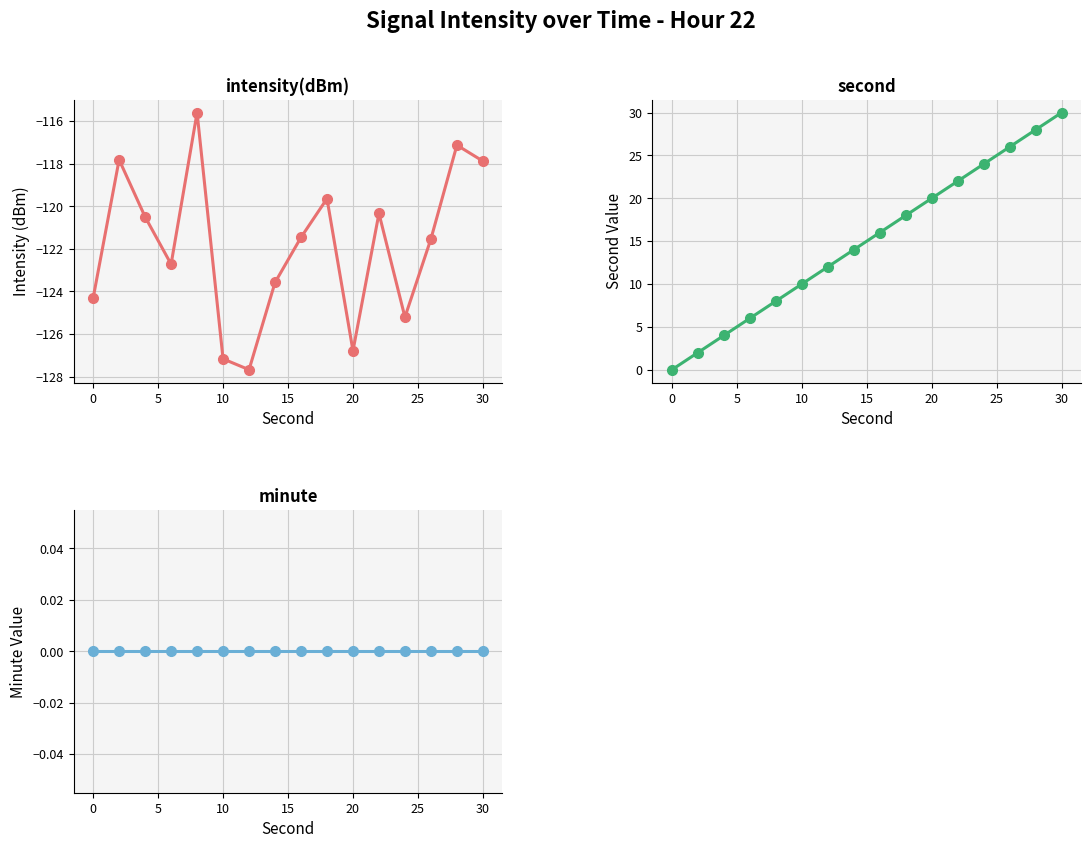

Is it true that second equals 22.1 at 35?

False